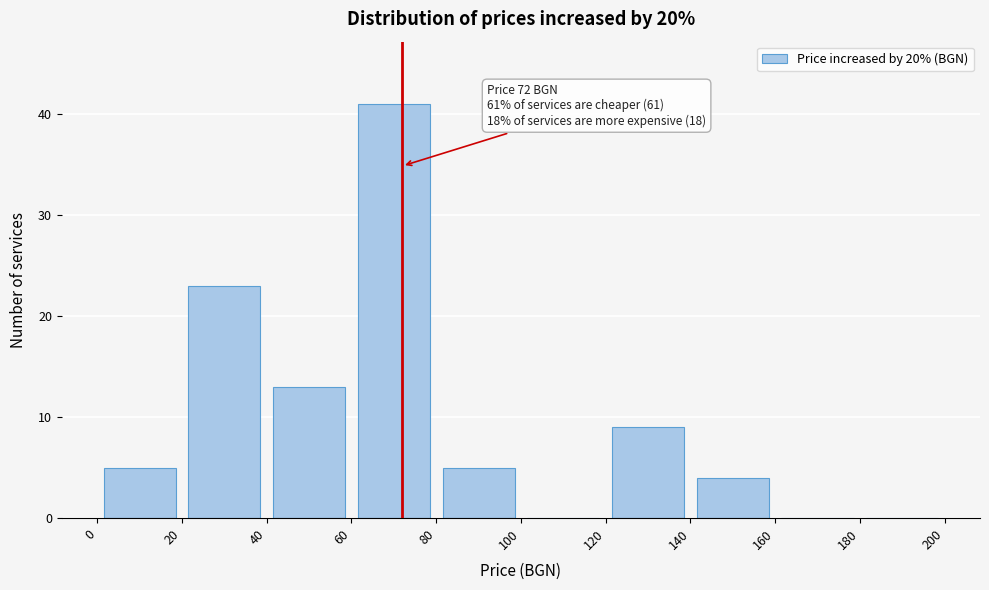

Over which range of the x-axis is the bar tallest?

60 to 80